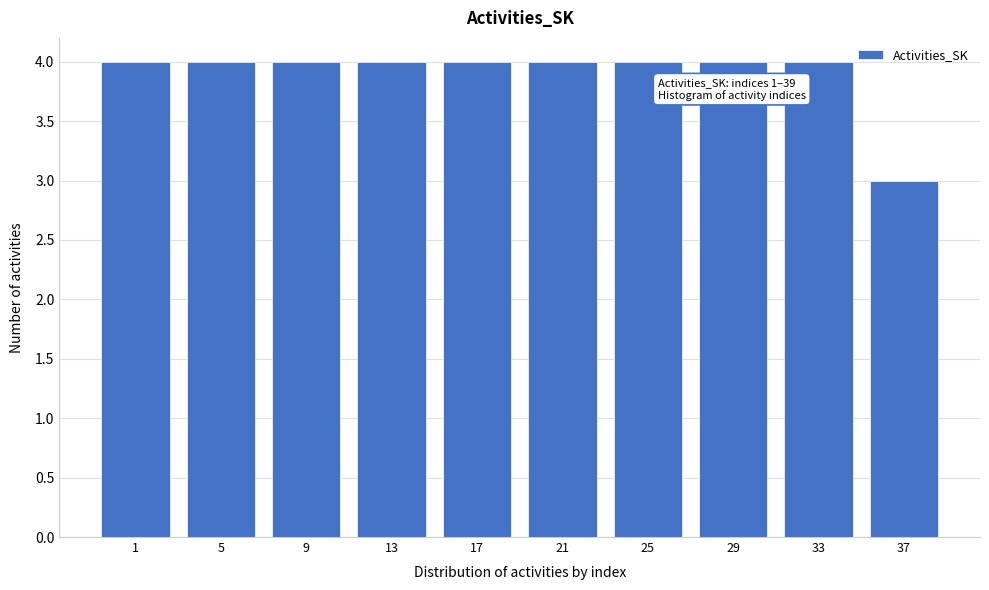

Reading left to right, list all the values displayed in this chart.

4	4	4	4	4	4	4	4	4	3